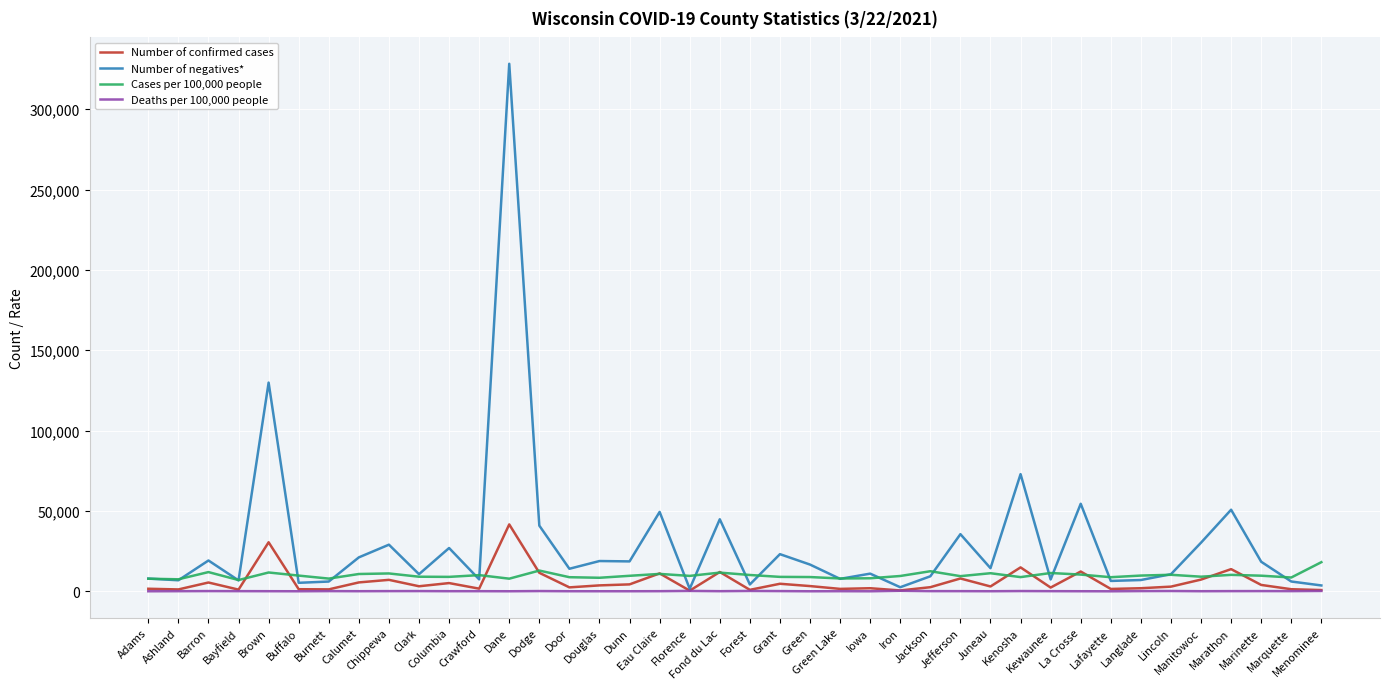

List the series in order of their peak value, highest first.

Number of negatives*, Number of confirmed cases, Cases per 100,000 people, Deaths per 100,000 people